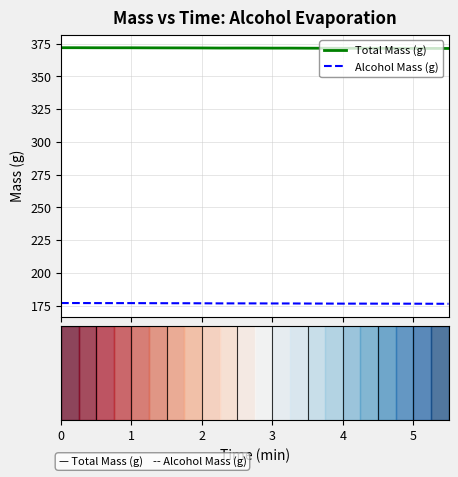

List the series in order of their peak value, lowest first.

Alcohol Mass (g), Total Mass (g)